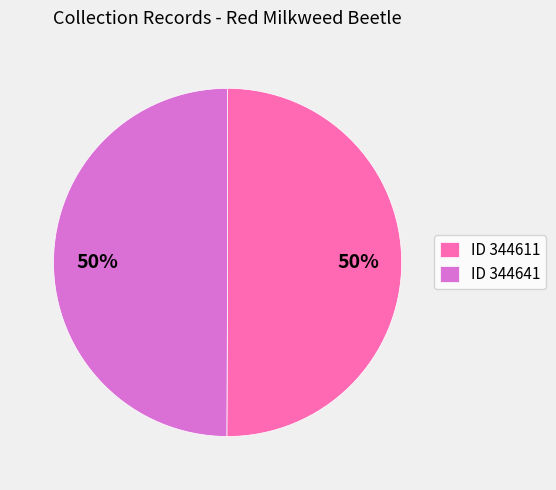

Is it true that ID 344641 is 50% of the pie?

True